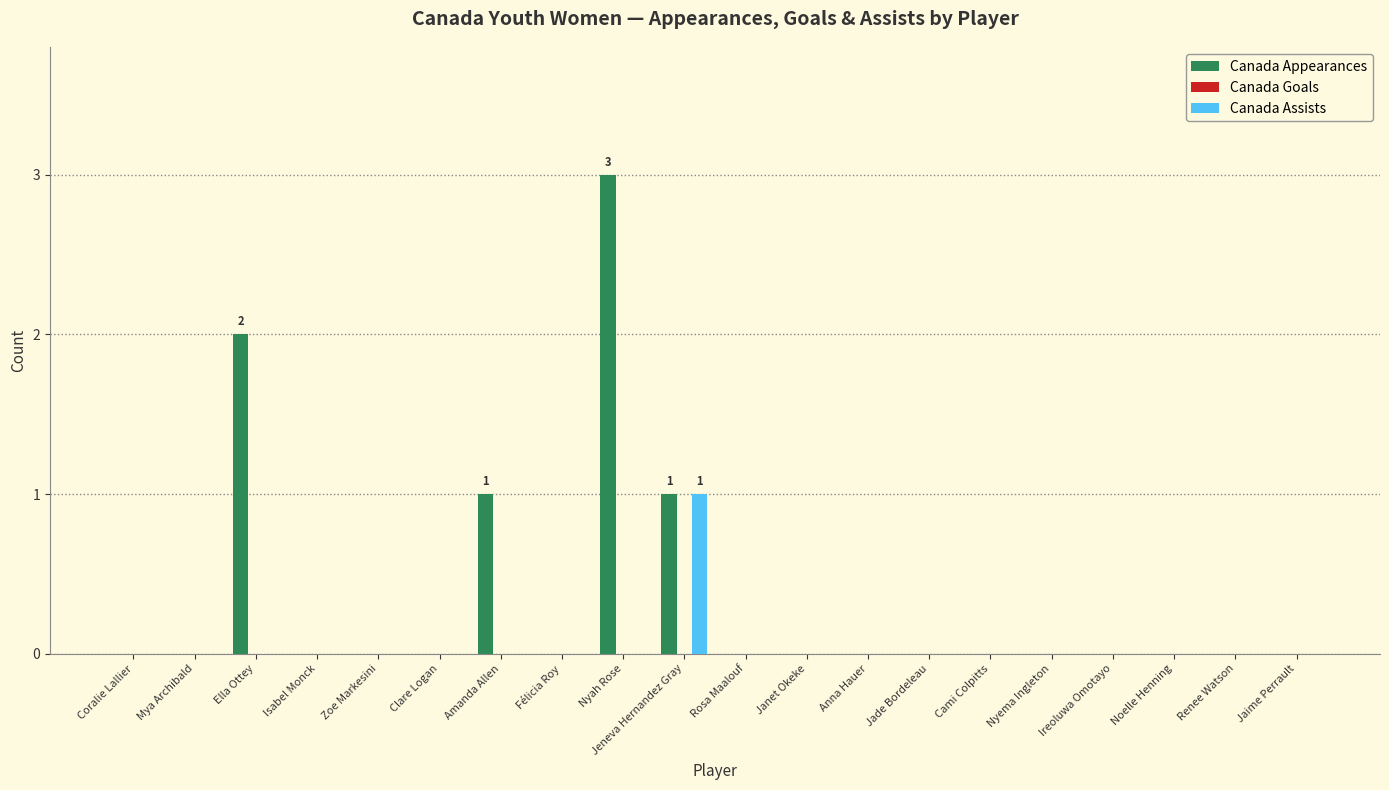

How many series are shown in this chart?

2